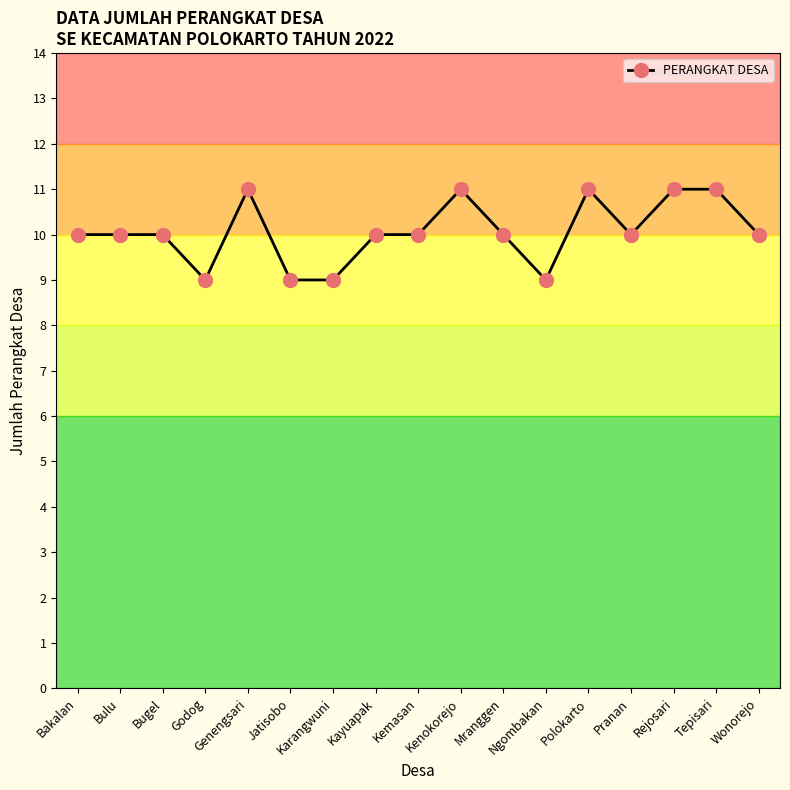

What is the label of the 9th point from the left?

Kemasan